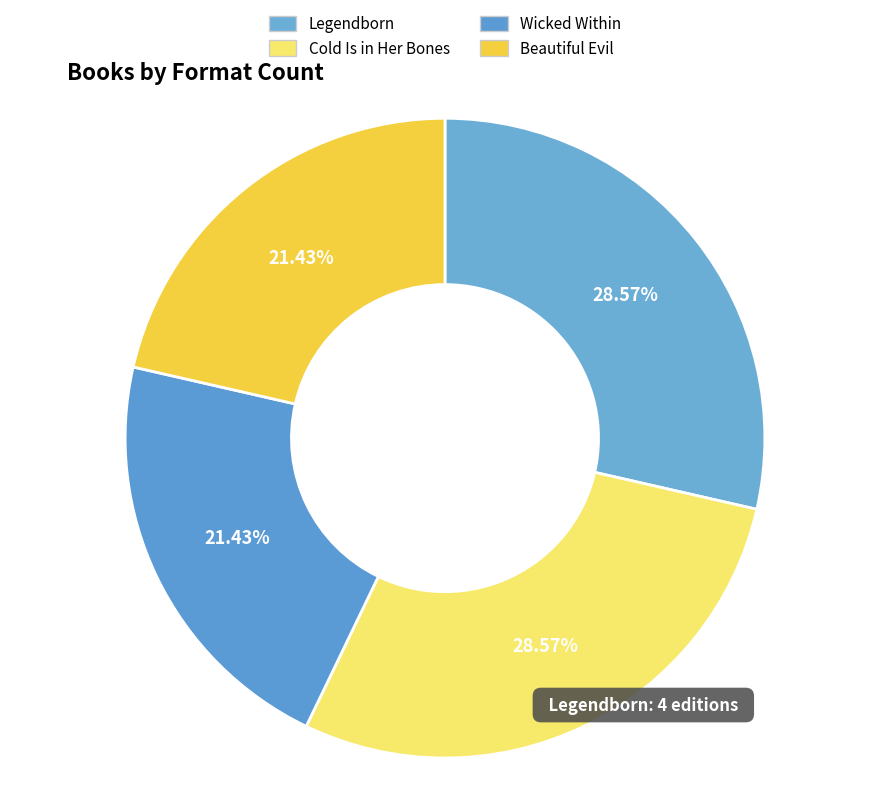

Combined, what portion of the pie is Legendborn and Beautiful Evil?

50.0%